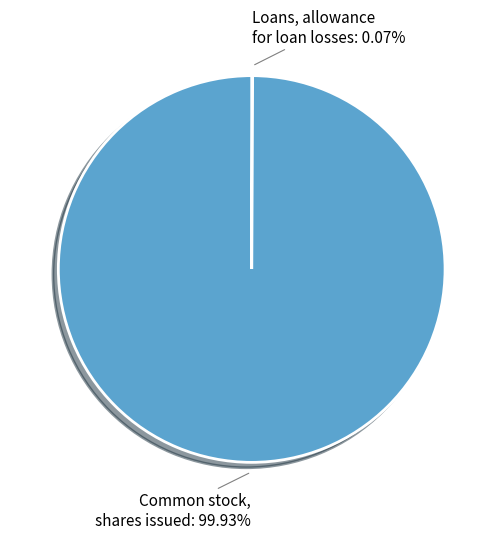

What is the largest slice in the pie chart?

Common stock, shares issued